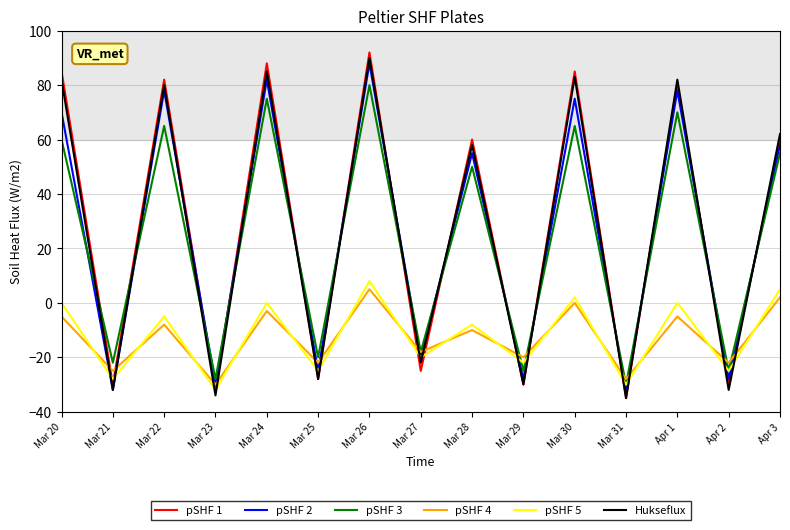

Where does the pSHF 2 series first go above 55?

Mar 20